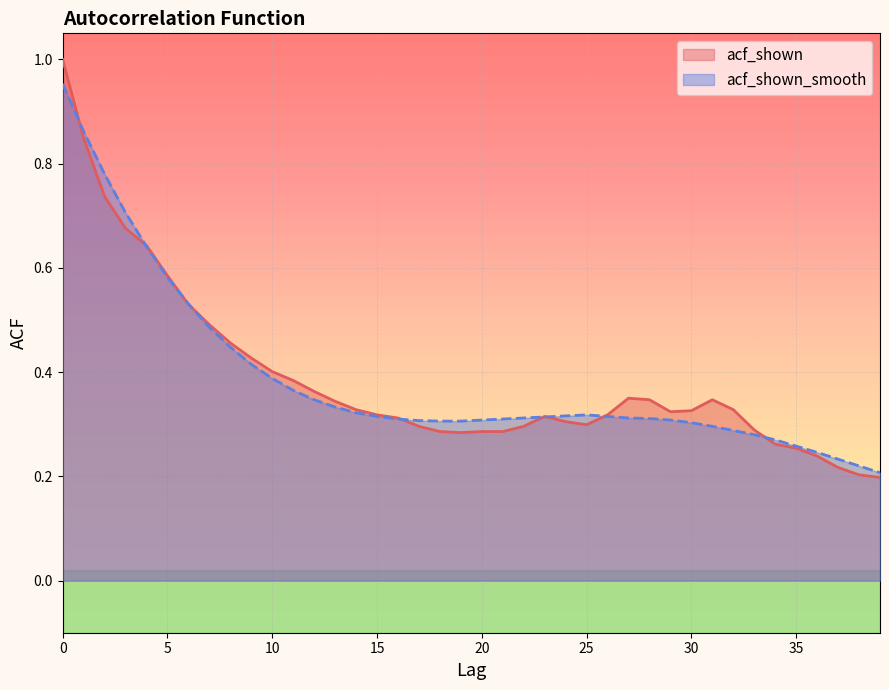

What is the difference between the second highest and minimum values in the acf_shown_smooth series?

0.7